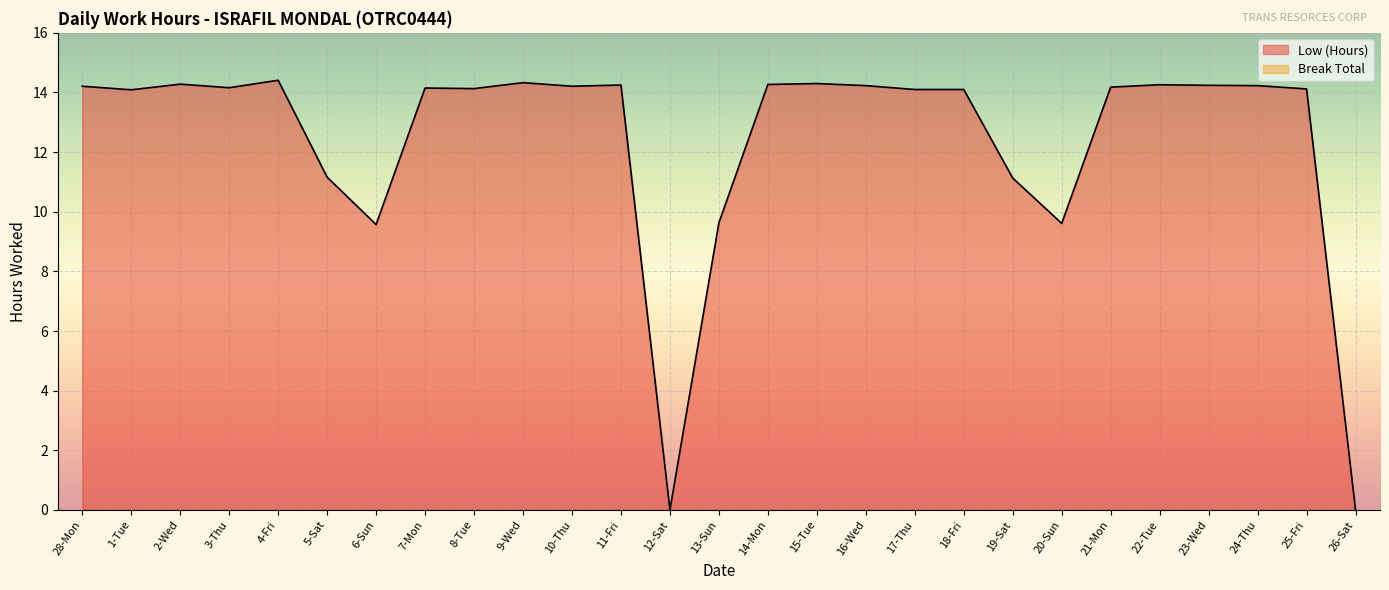

What position from the left is 2-Wed?

3